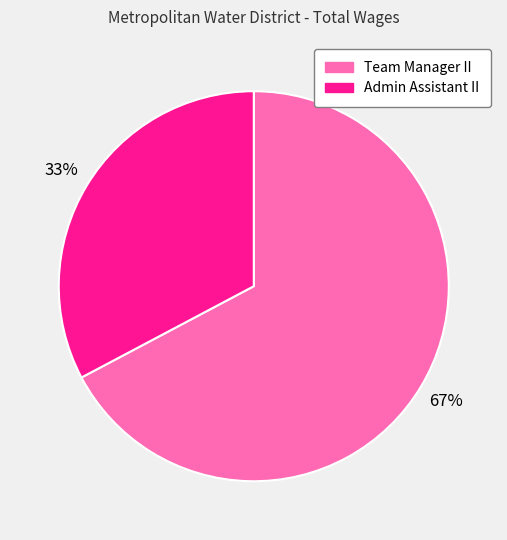

How many slices are in this pie chart?

2